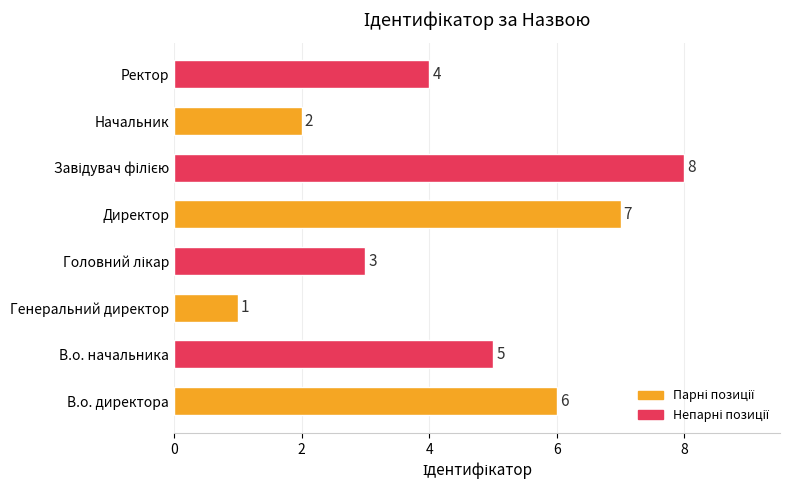

Count the number of data series in this chart.

1